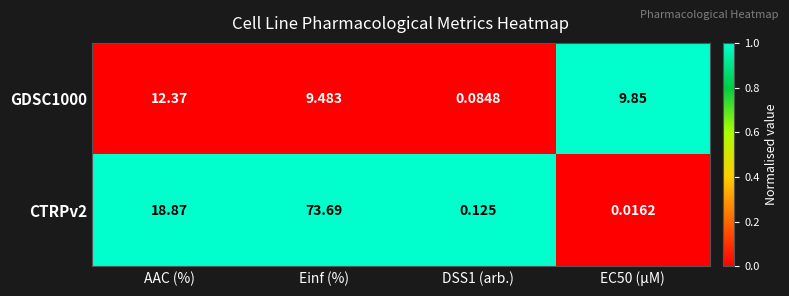

Is the value of GDSC1000 at AAC (%) greater than the value of CTRPv2 at EC50 (µM)?

Yes